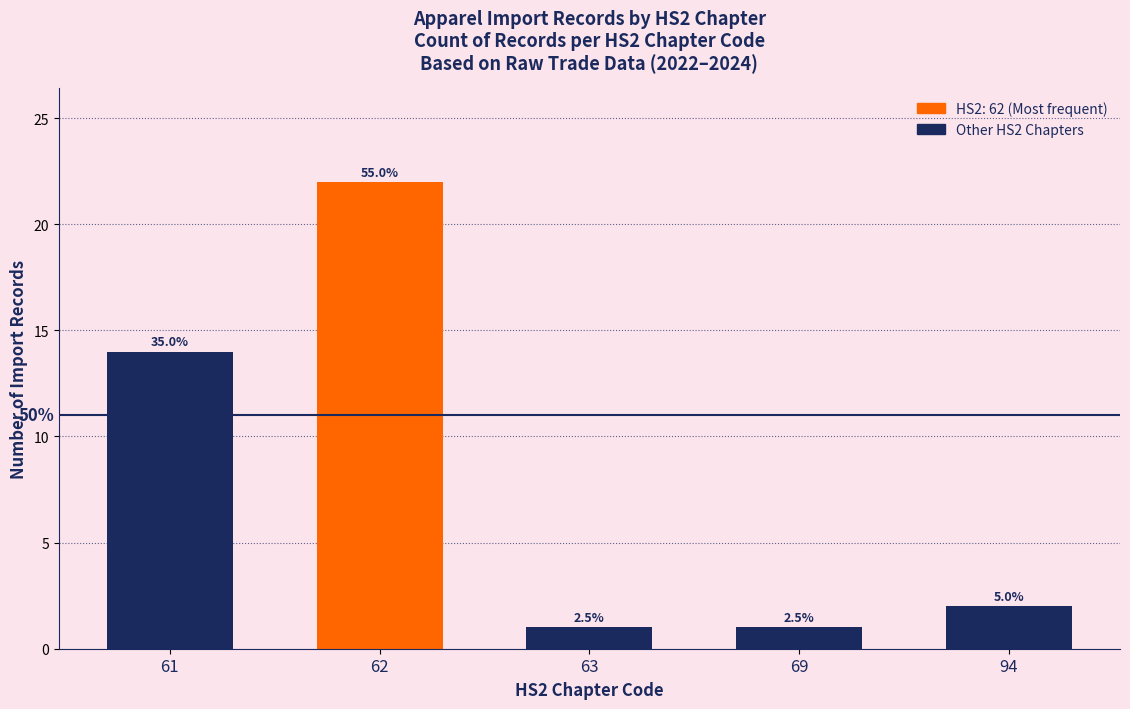

How many bars are there in total?

5